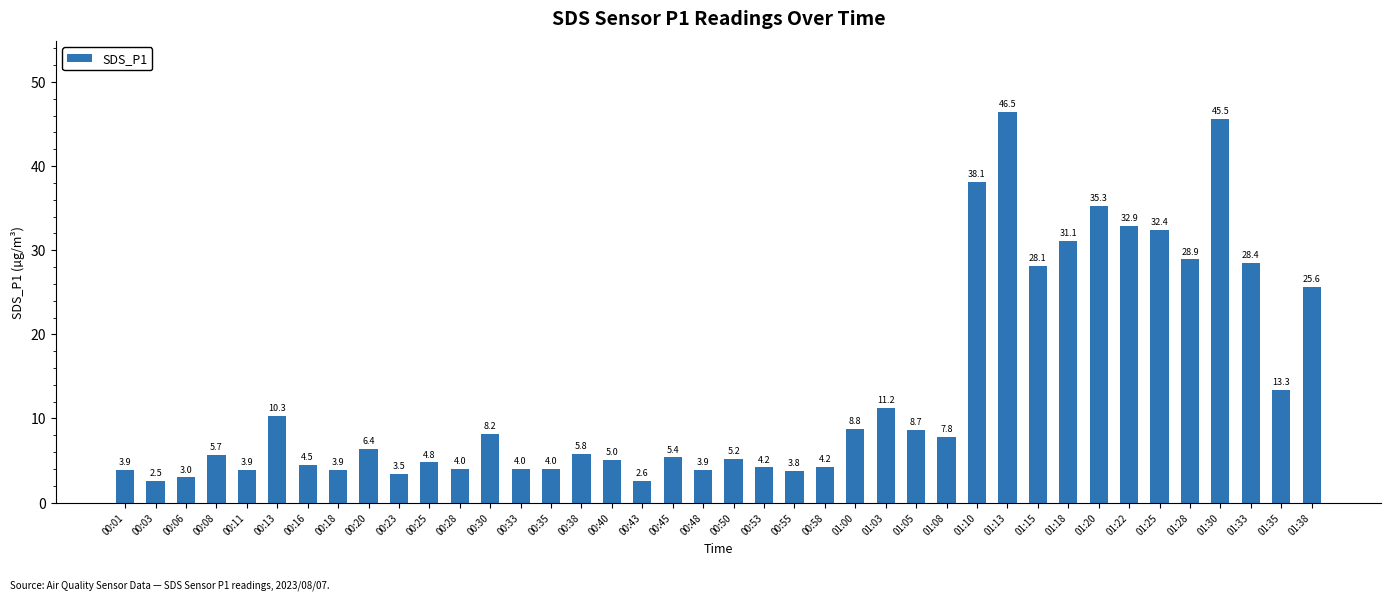

Are the bars grouped side by side (vs. stacked)?

No